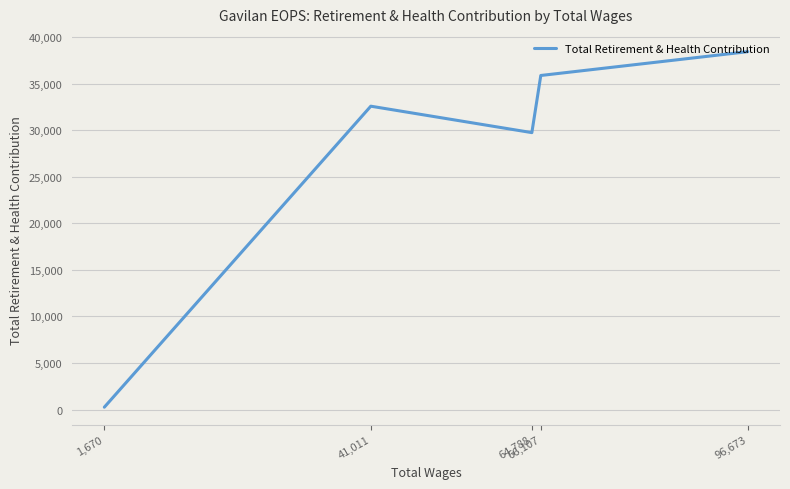

List the labels in order of value, largest first.

96,673, 66,107, 41,011, 64,788, 1,670